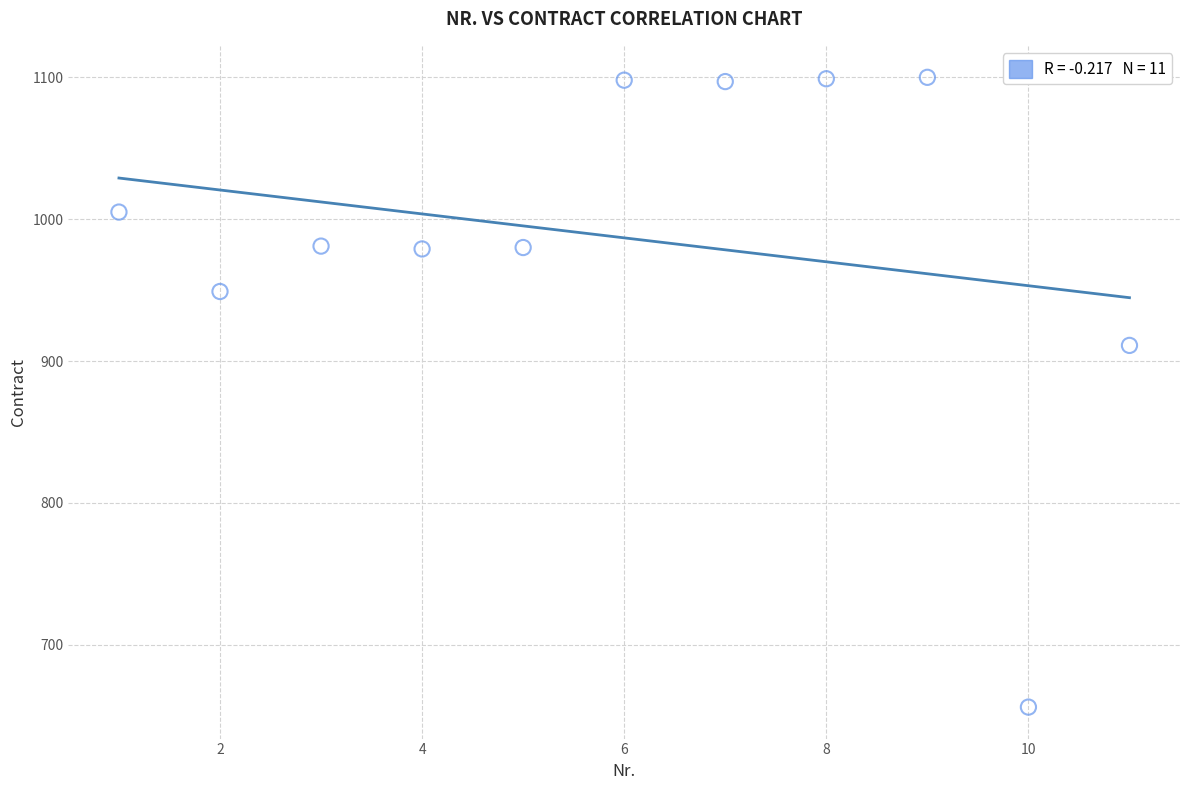

What Y value in the scatter plot is closest to 878?

911